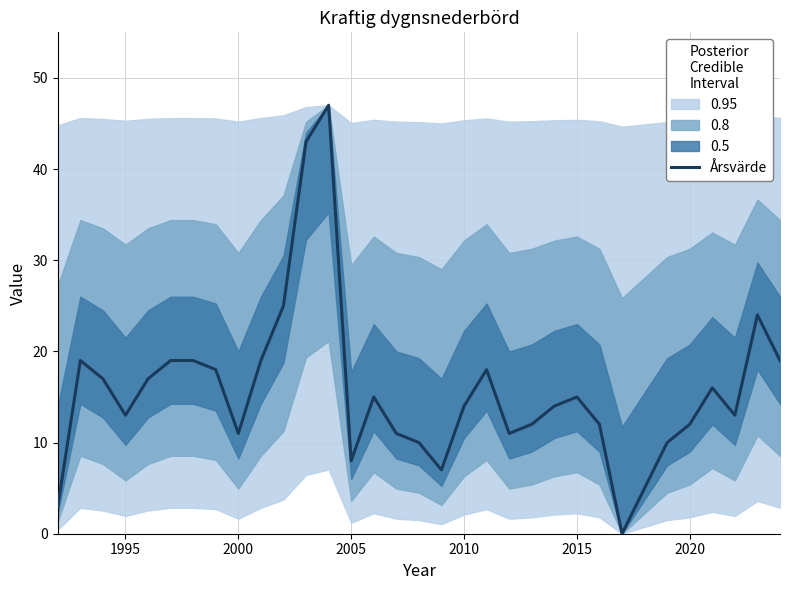

What is the maximum value for Årsvärde?

47